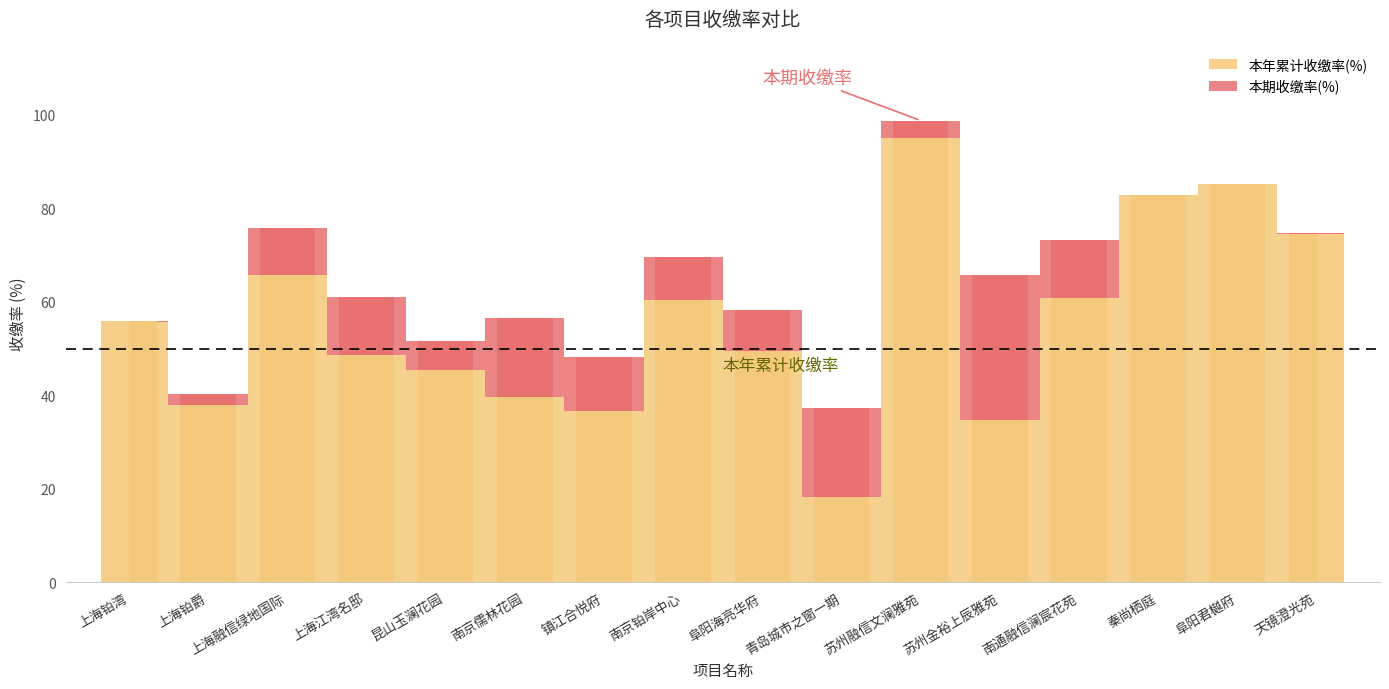

At which label is 本期收缴率(%) closest to 67?

苏州金裕上辰雅苑